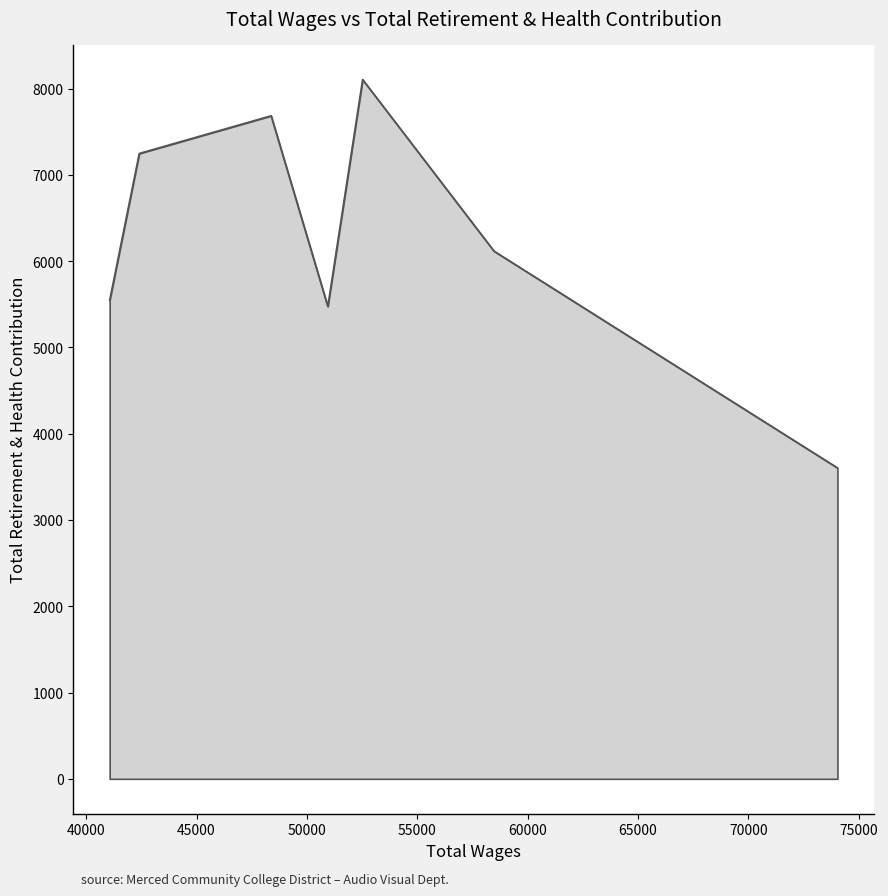

What is the minimum value shown in the chart?

3604